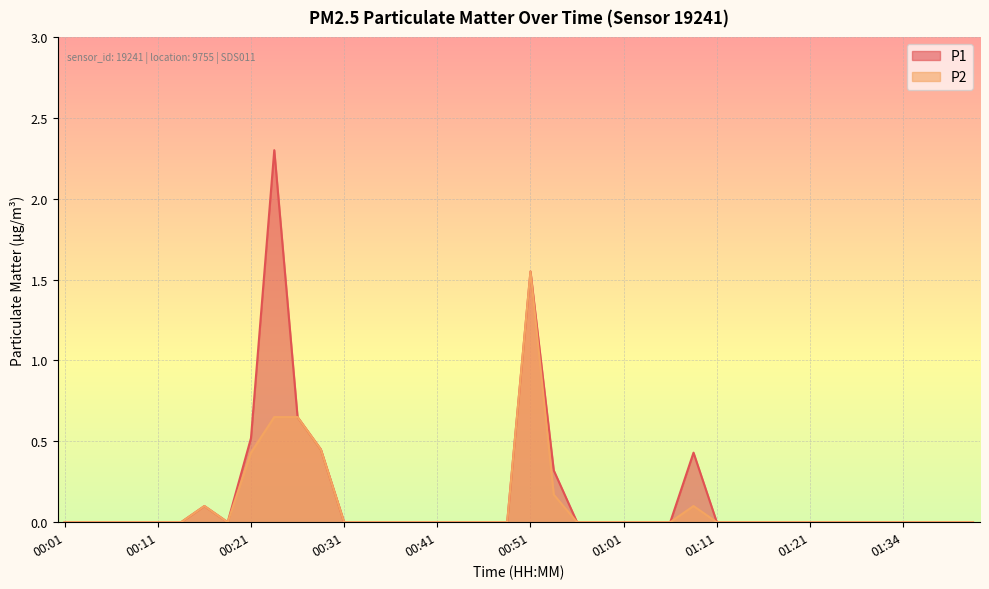

Which series has the largest total across all categories?

P1